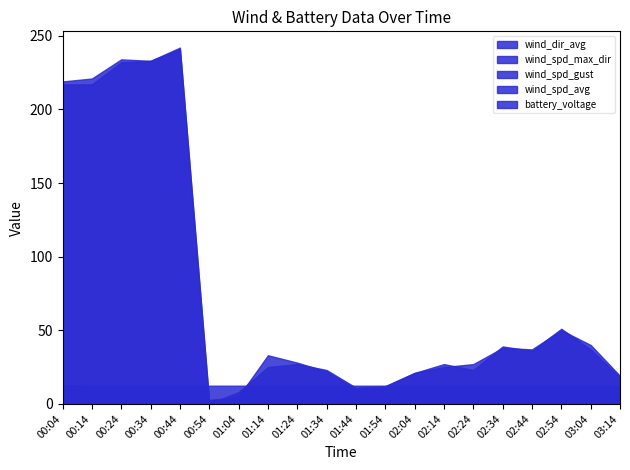

What is the label of the 6th point from the right?

02:24